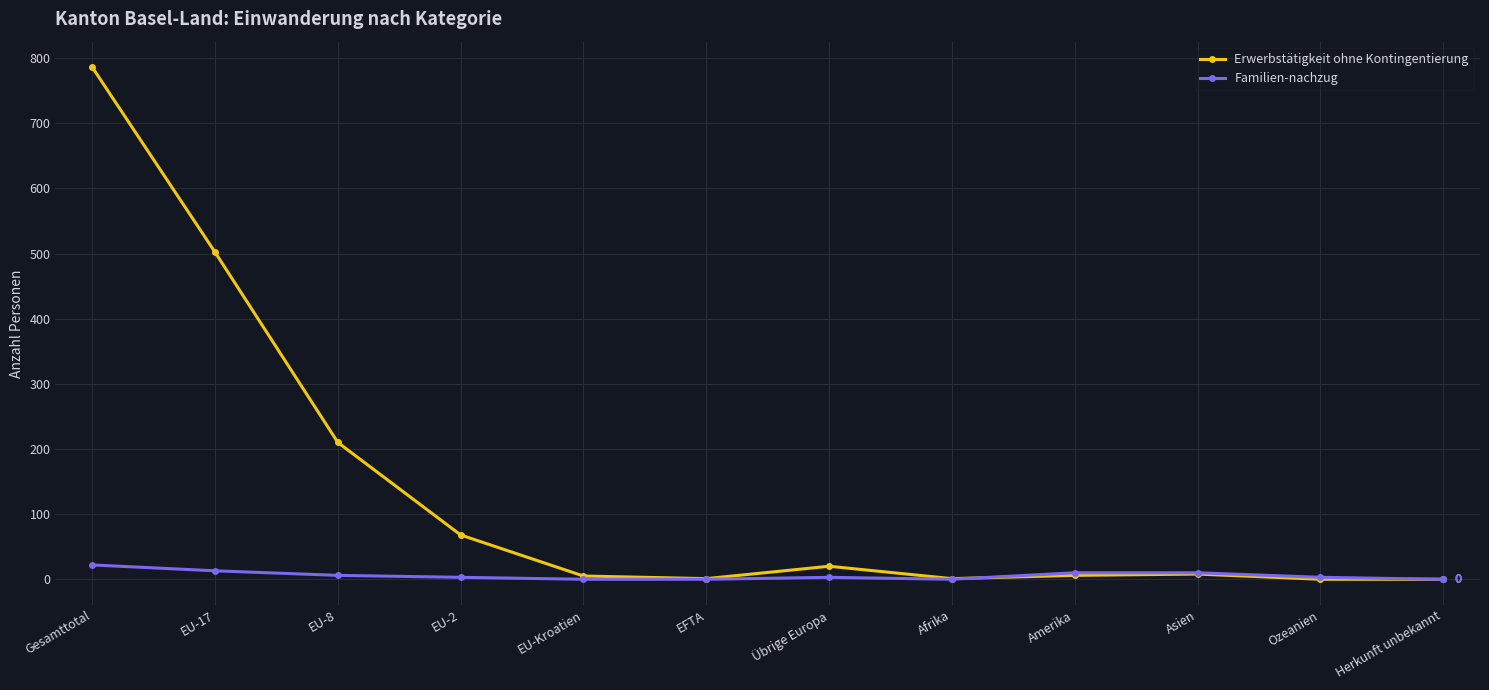

In Erwerbstätigkeit ohne Kontingentierung, how many points are higher than both neighbors (excluding endpoints)?

2